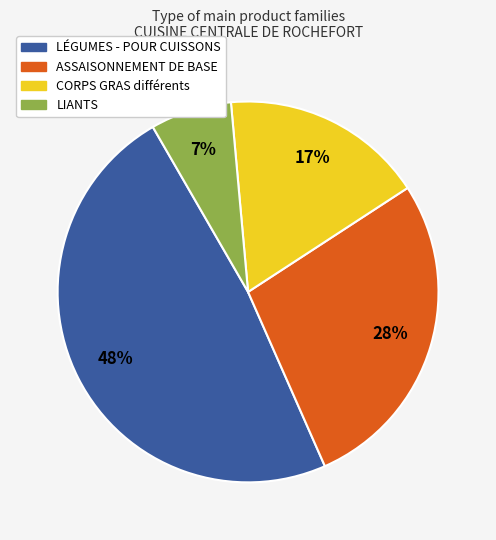

Does LÉGUMES - POUR CUISSONS represent more than half of the total?

No